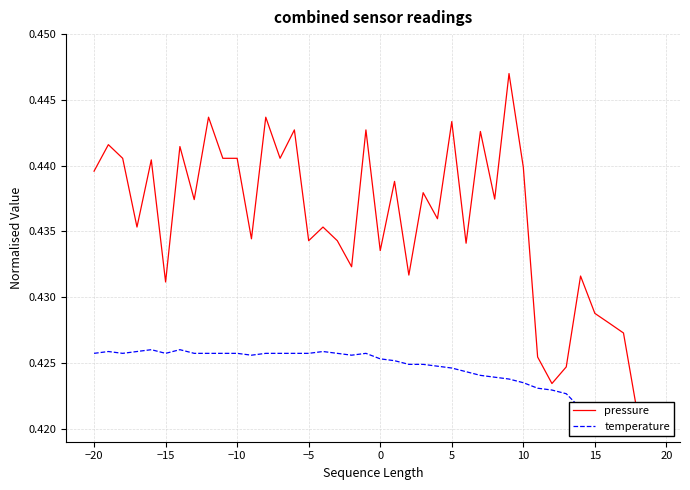

What is the sum of all temperature values?

17.0